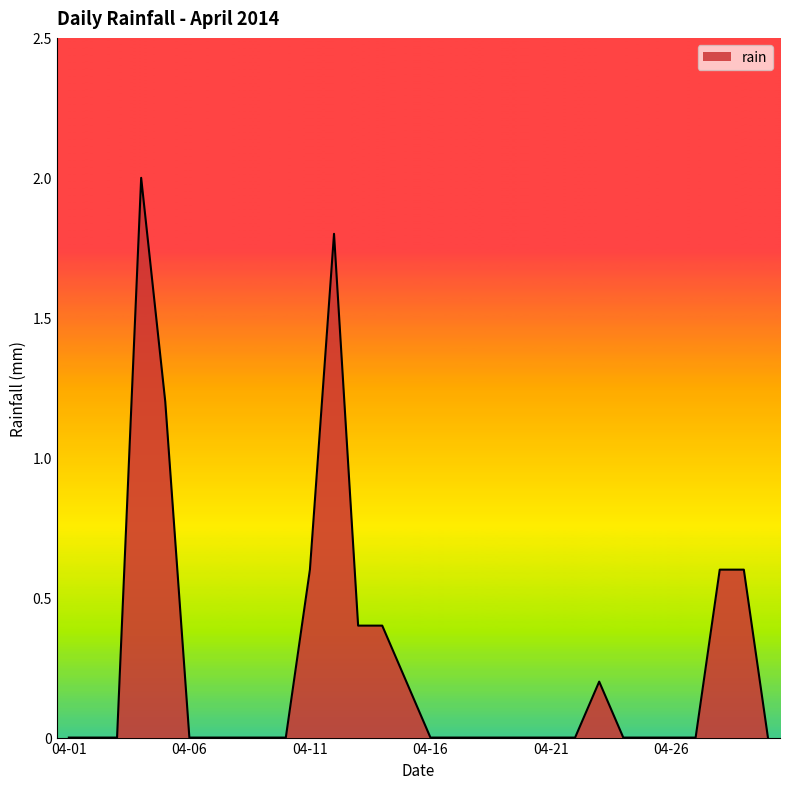

What is the greatest value displayed?

2.0